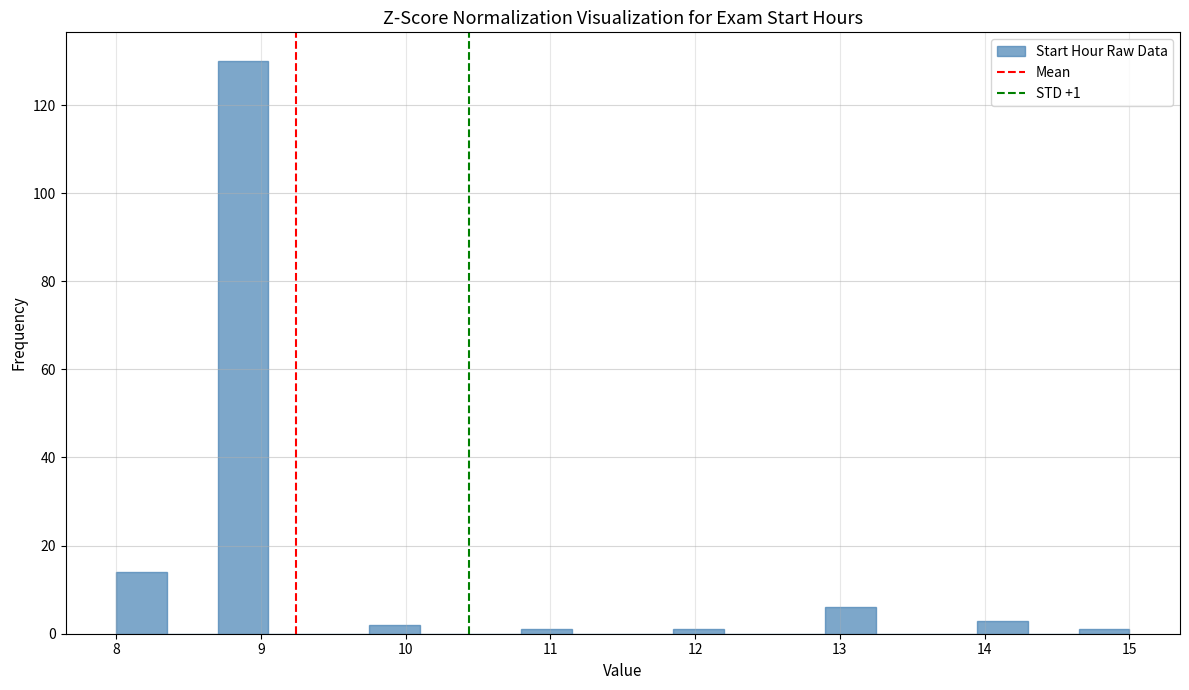

Read against the x-axis, roughly where is the centre of the tallest bar?

8.9